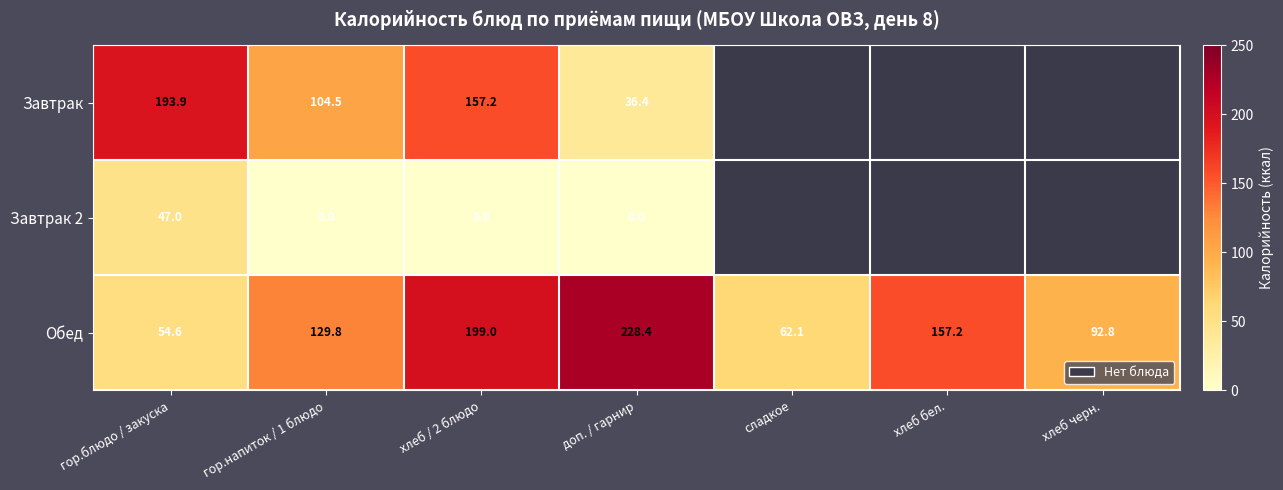

The Обед series shows 363.3 at доп. / гарнир. True or false?

False